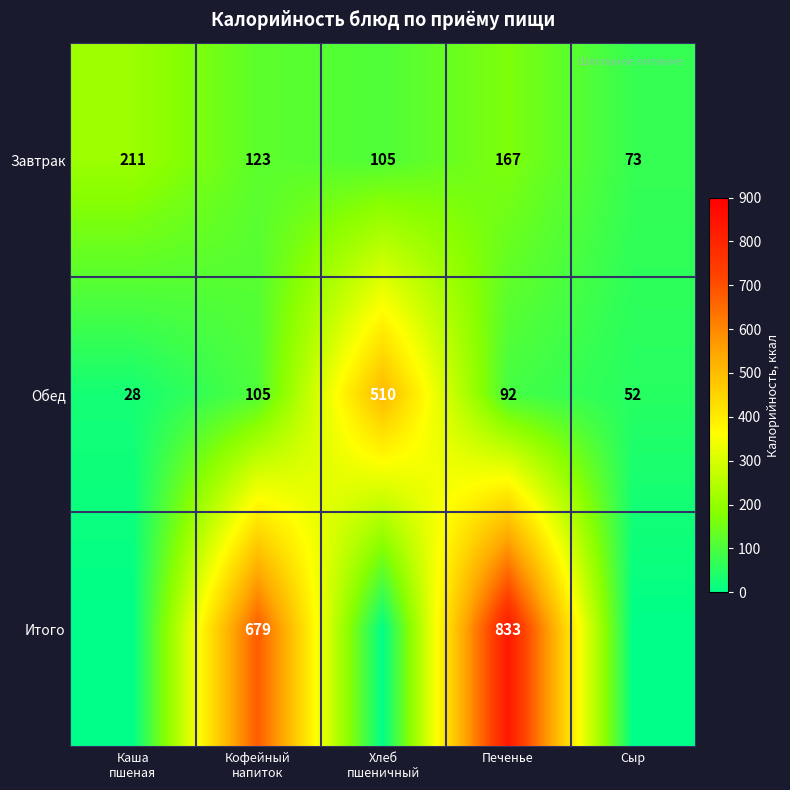

Which category has the lowest value across all series?

Каша
пшеная